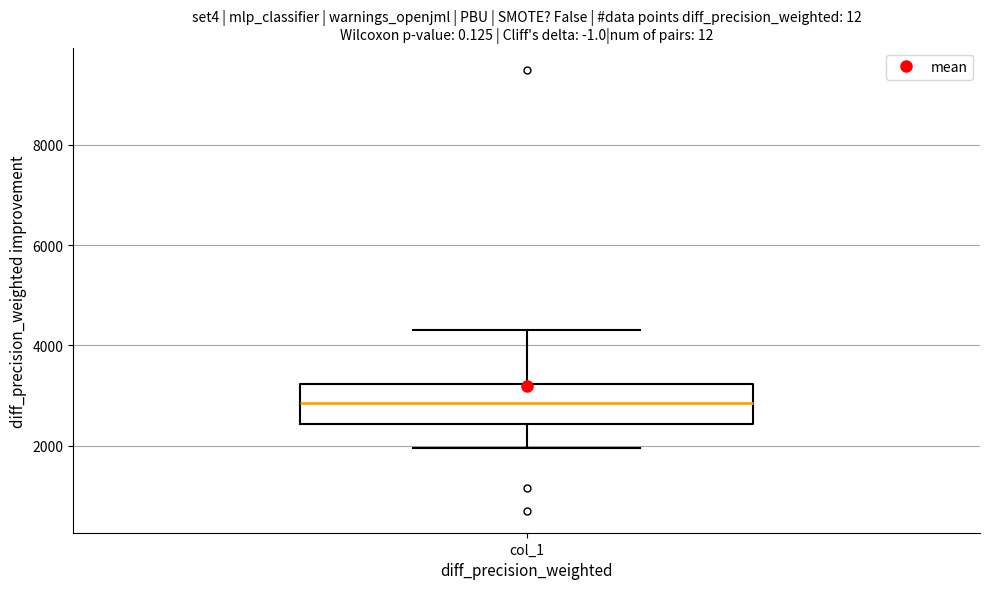

Read this box plot against the y-axis: the position of the median line, the range covered by the box, and the ends of both whiskers. The values are not printed on the chart, so give them approximately, as read against the axis.

median 2800, box 2400 to 3200, whiskers 2000 to 4400